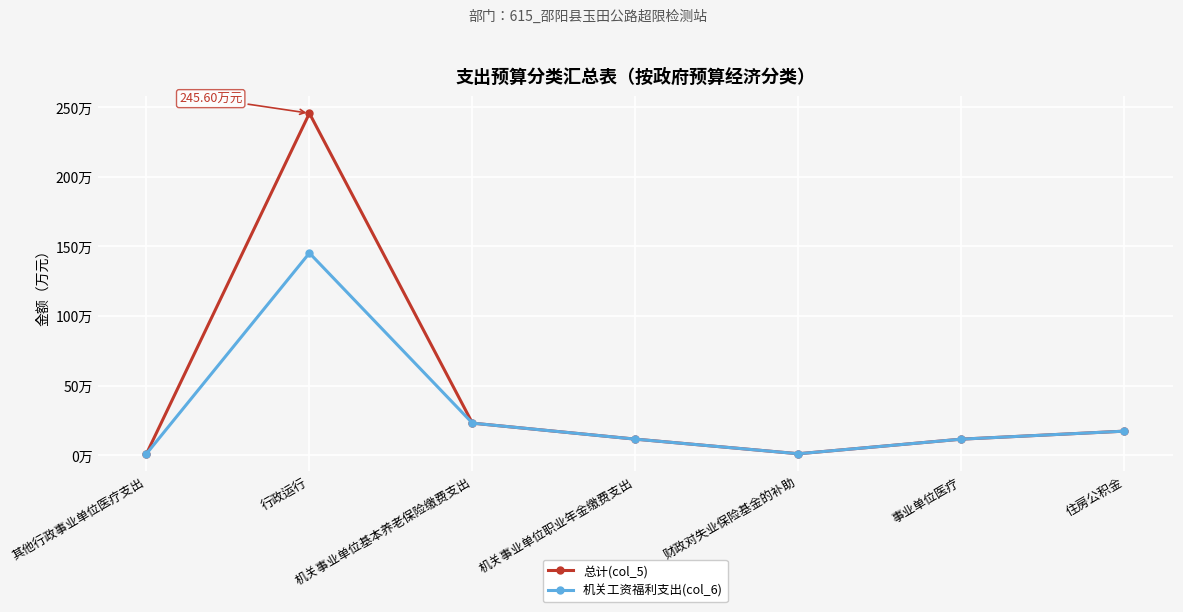

At which label does 总计(col_5) first exceed 11?

行政运行